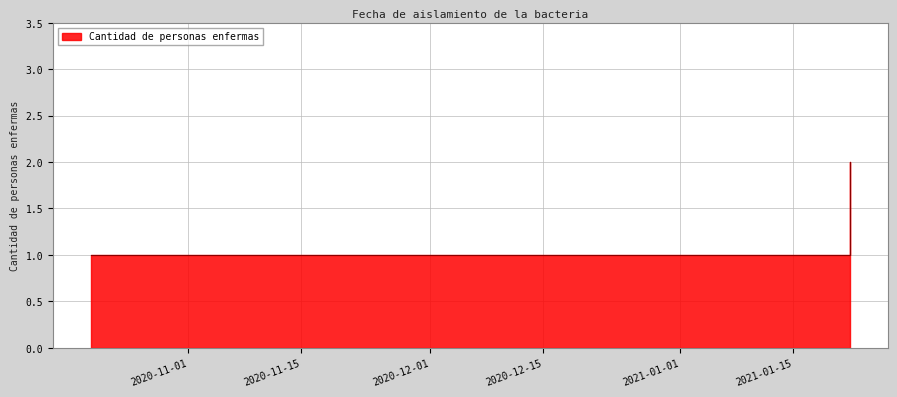

What is the difference between the maximum and minimum values?

1